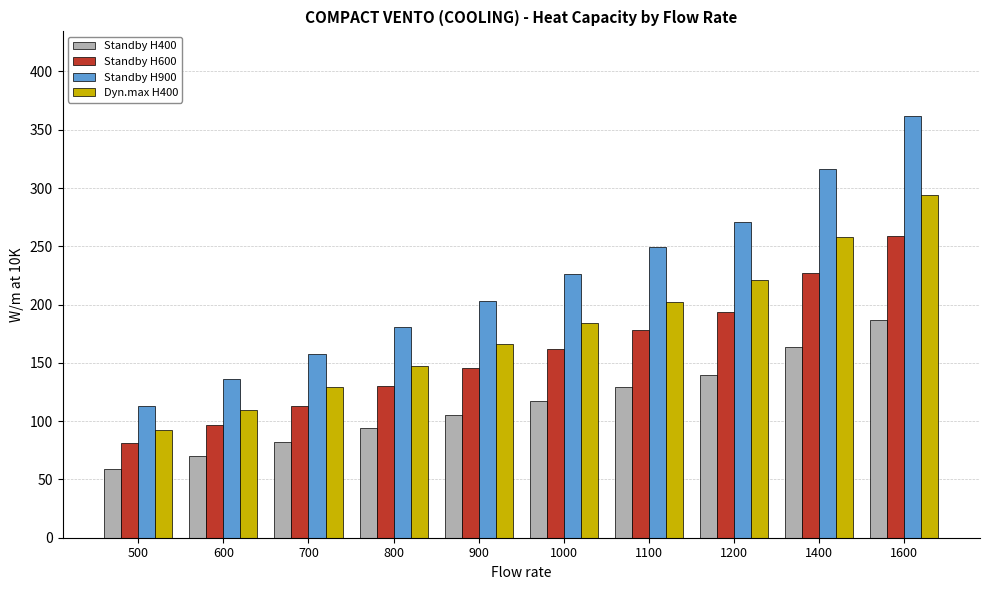

Reading left to right, what are all the values shown in this chart?

Standby H400: 59	70	82	94	105	117	129	140	164	187
Standby H600: 81	97	113	130	146	162	178	194	227	259
Standby H900: 113	136	158	181	203	226	249	271	316	362
Dyn.max H400: 92	110	129	147	166	184	202	221	258	294